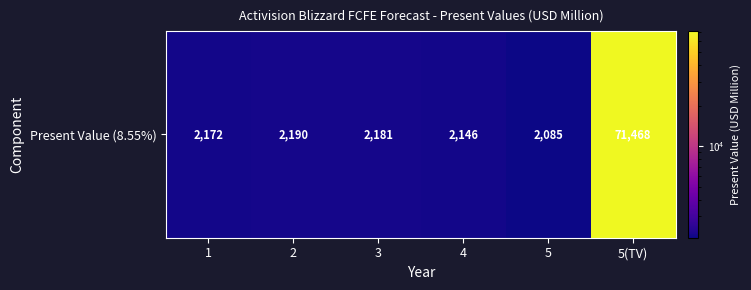

Is it true that the value at 5(TV) is 95258?

False